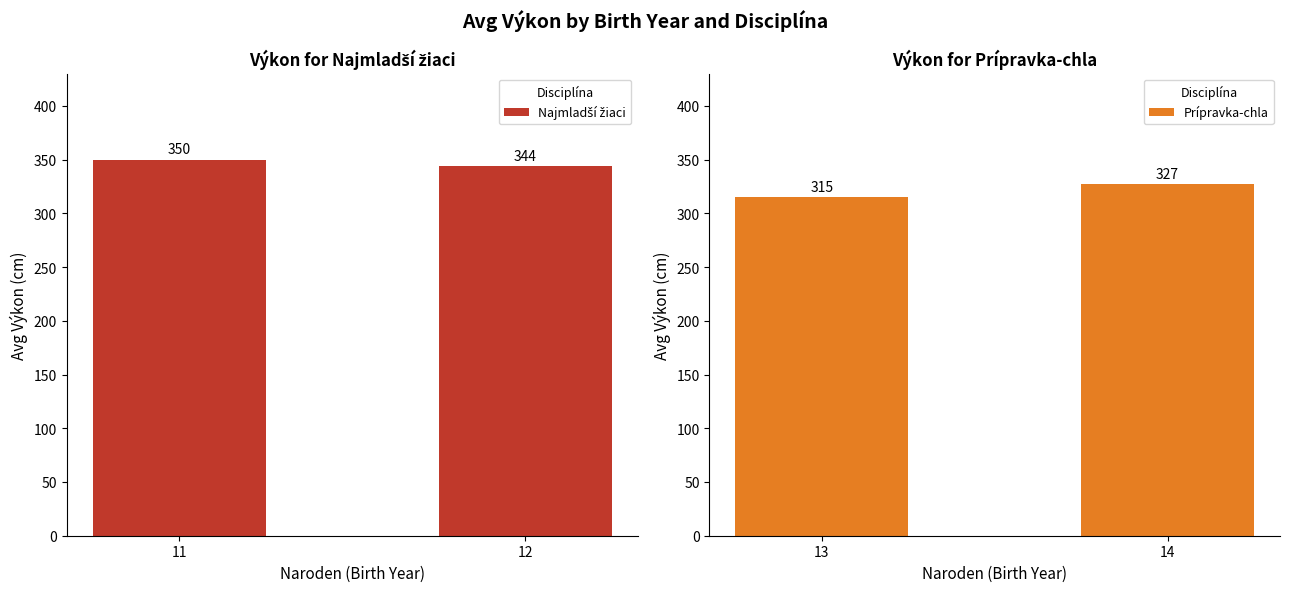

What is the value of the Najmladší žiaci bar at the 1st from the left?

350